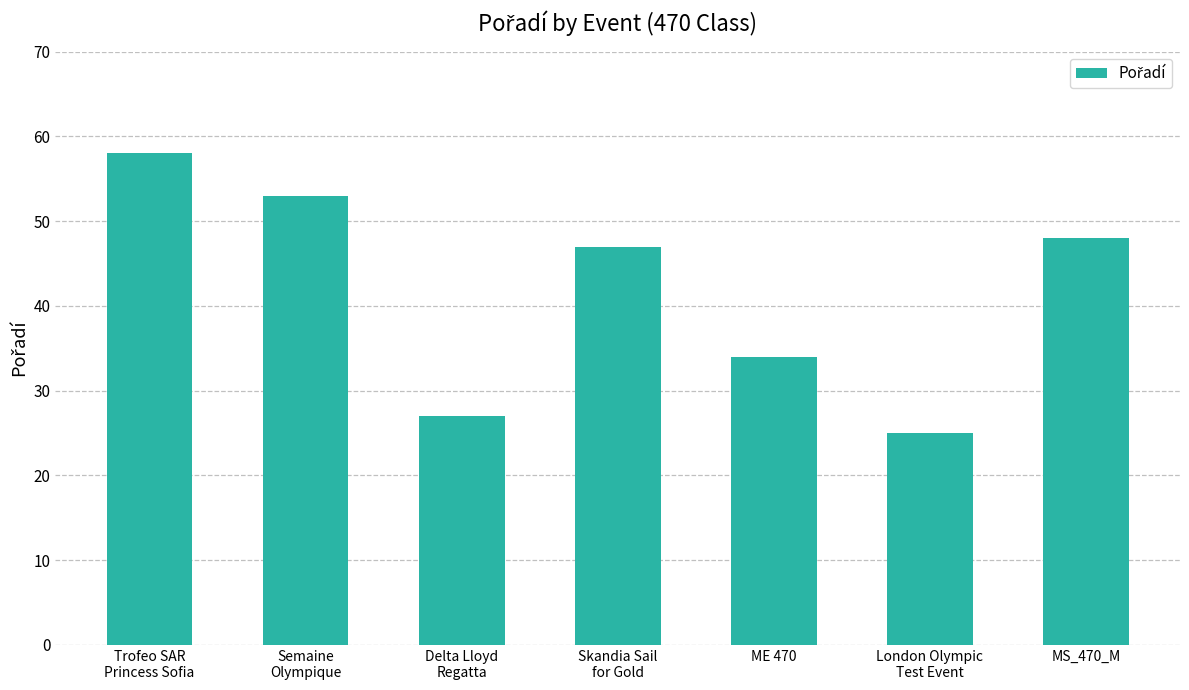

Rank the categories by value from lowest to highest.

London Olympic
Test Event, Delta Lloyd
Regatta, ME 470, Skandia Sail
for Gold, MS_470_M, Semaine
Olympique, Trofeo SAR
Princess Sofia